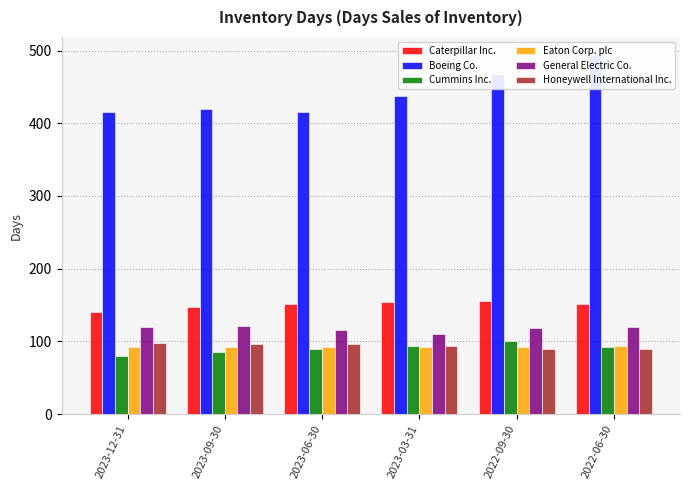

What is the smallest value displayed?

80